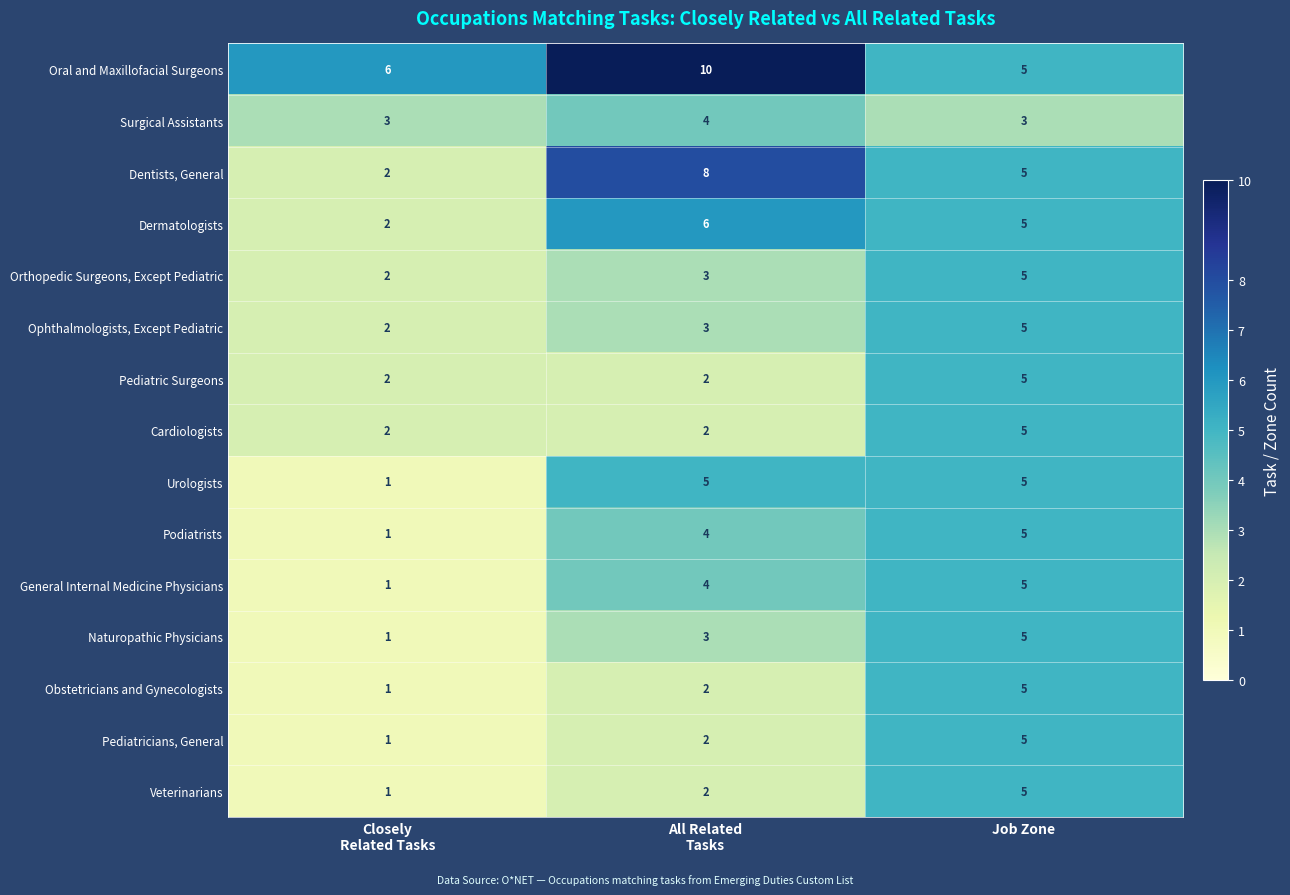

Which series has the widest spread of values?

Dentists, General